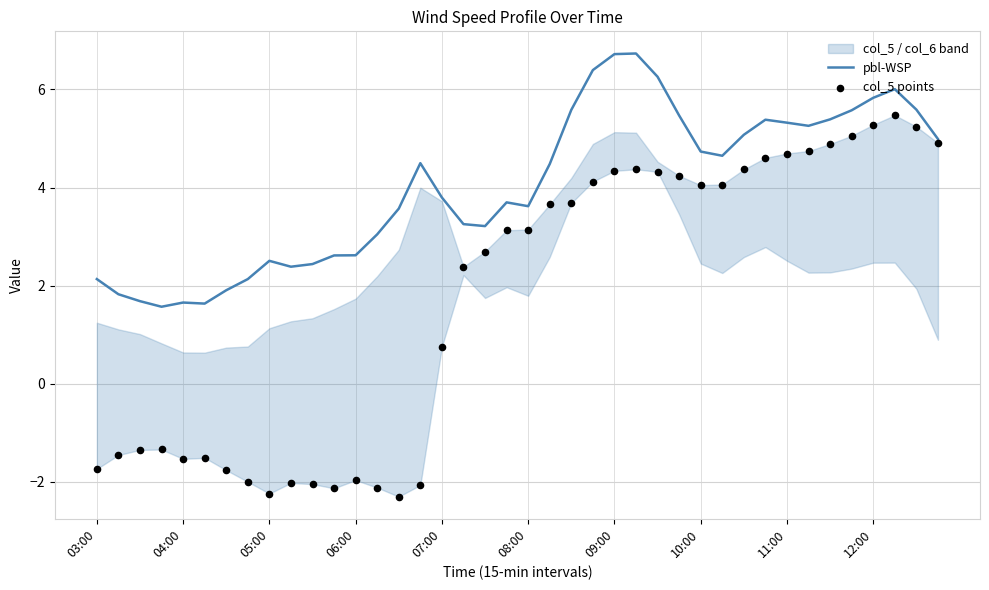

What is the maximum value for pbl-WSP?

6.7